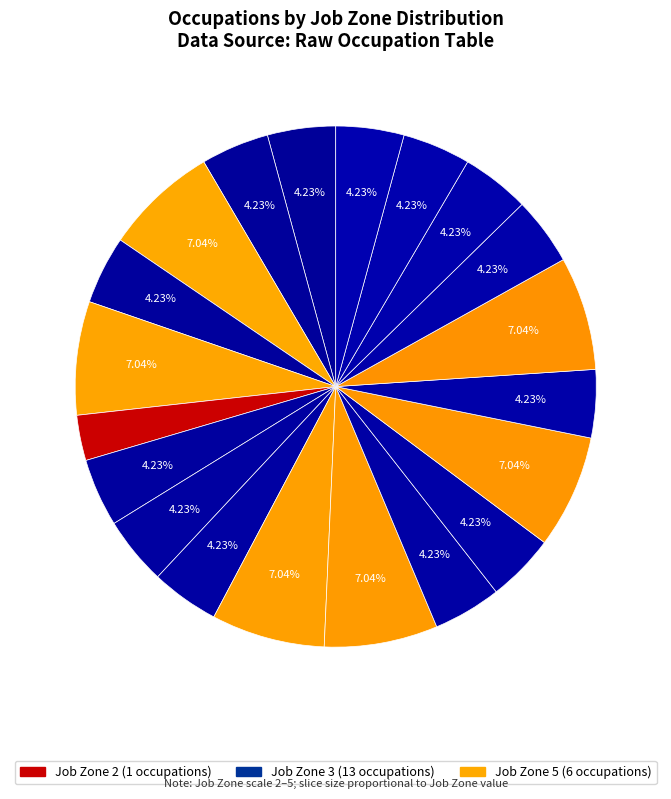

How many segments does this pie chart have?

20